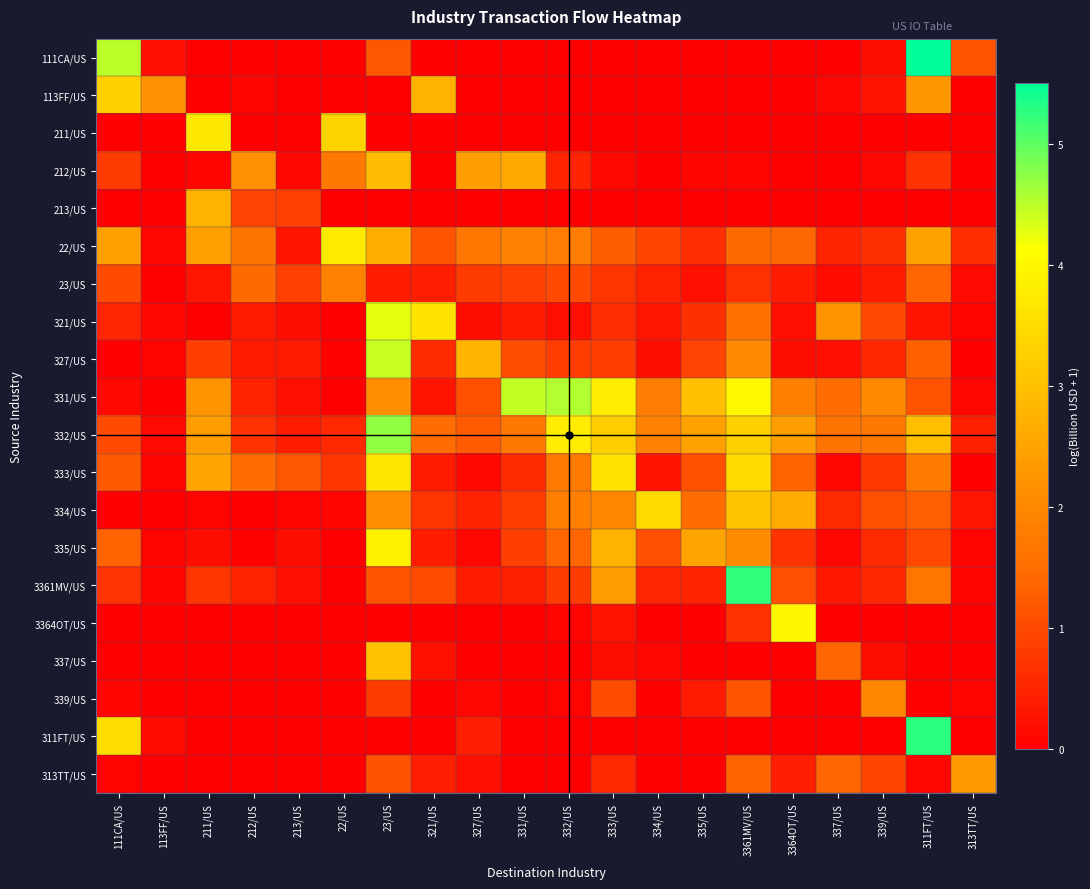

Which series has the largest range (max minus min)?

111CA/US